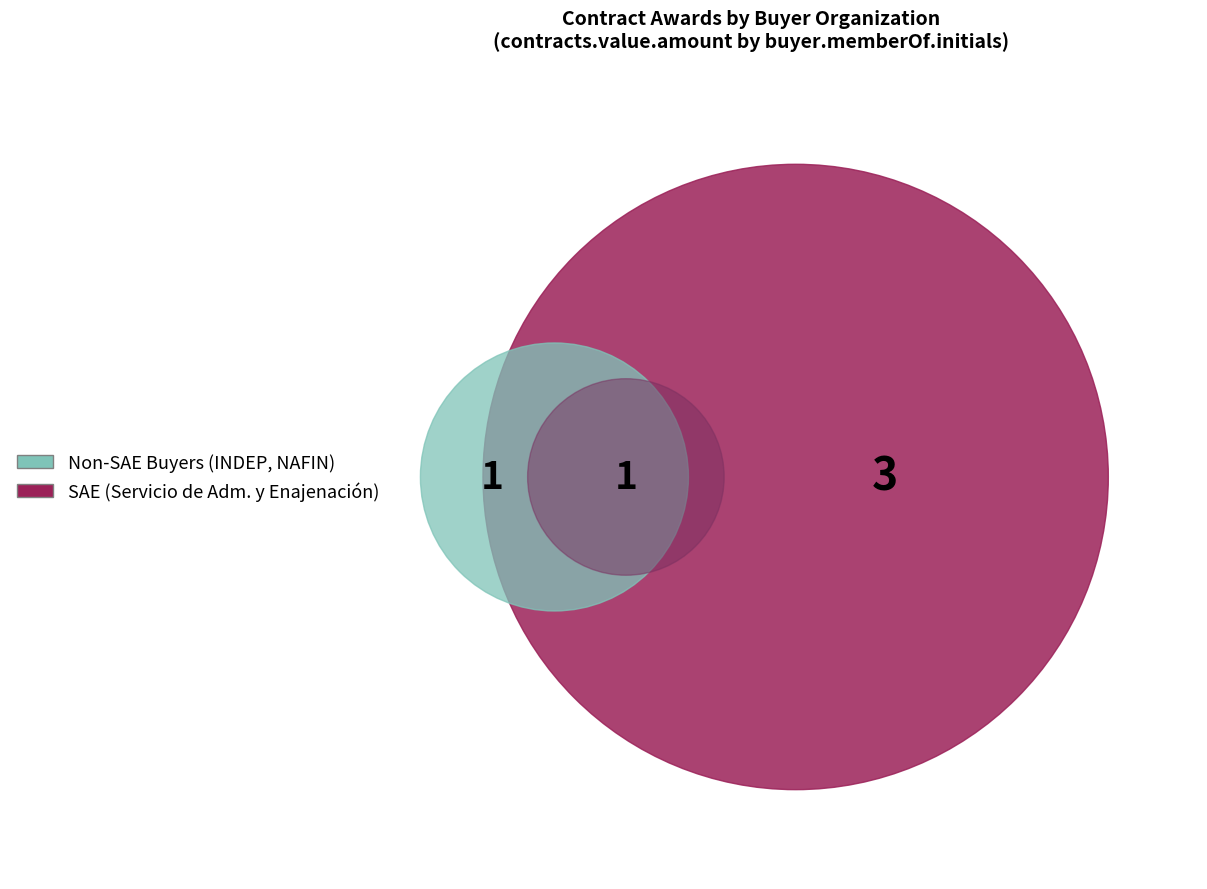

True or false: AA-006HKA001-E130-2019 accounts for 1% of the total.

False